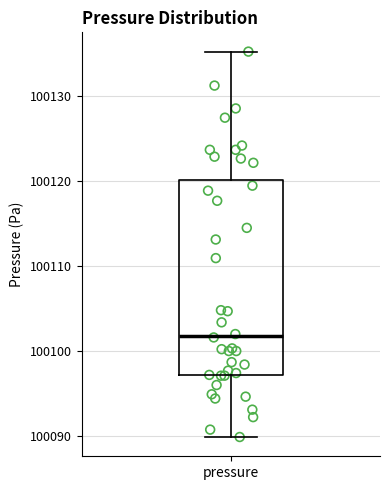

Transcribe this box plot: give where the median line is, the range the box spans, and where the two whiskers end, as read against the y-axis. The values are not printed on the chart, so give them approximately, as read against the axis.

median 100102, box 100097 to 100120, whiskers 100090 to 100135